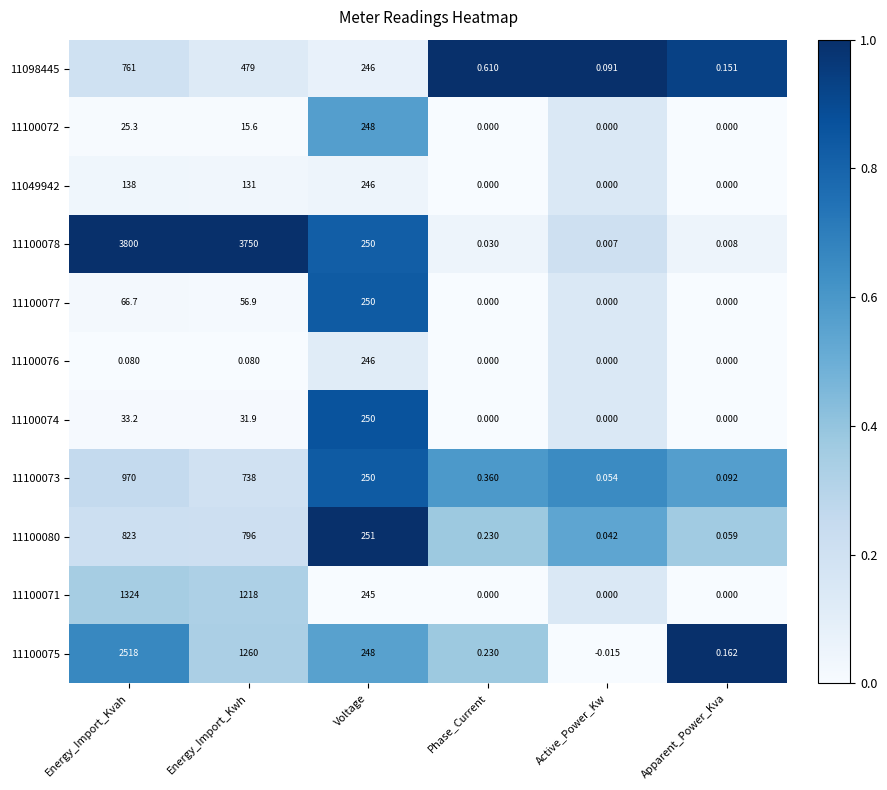

At which label is 11100073 closest to 485?

Voltage